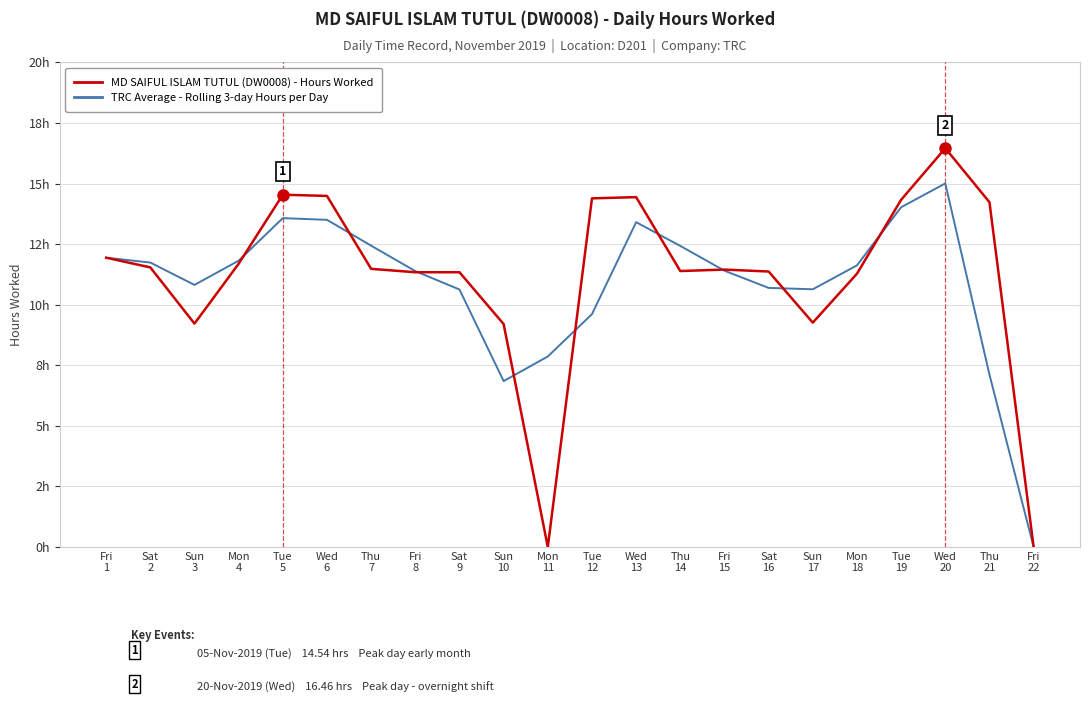

Reading left to right, transcribe all the data shown in this chart.

MD SAIFUL ISLAM TUTUL (DW0008) - Hours Worked: 11.9	11.5	9.2	11.7	14.5	14.5	11.5	11.3	11.3	9.2	0.0	14.4	14.4	11.4	11.4	11.4	9.3	11.3	14.3	16.5	14.2	0.0
TRC Company - Rolling Avg Hours per Day: 11.9	11.7	10.8	11.8	13.6	13.5	12.4	11.4	10.6	6.8	7.9	9.6	13.4	12.4	11.4	10.7	10.6	11.6	14.0	15.0	7.1	0.0